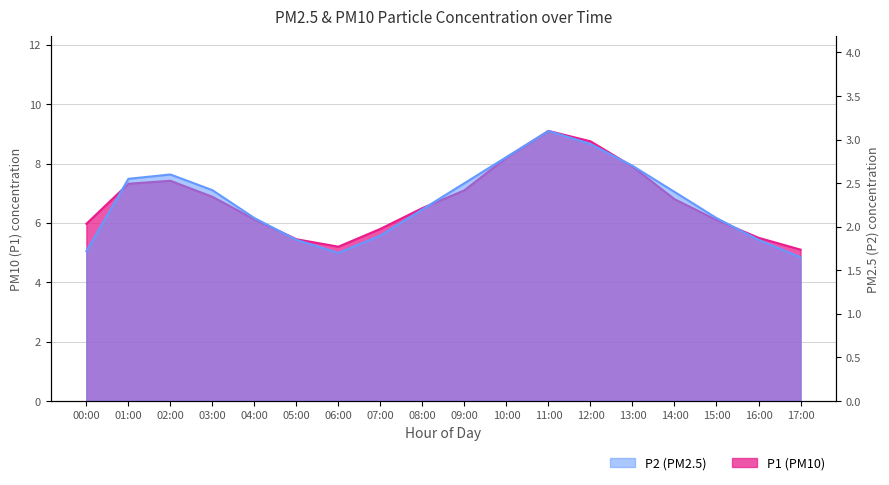

The value of P2 at 09:00 is 1.6. True or false?

False